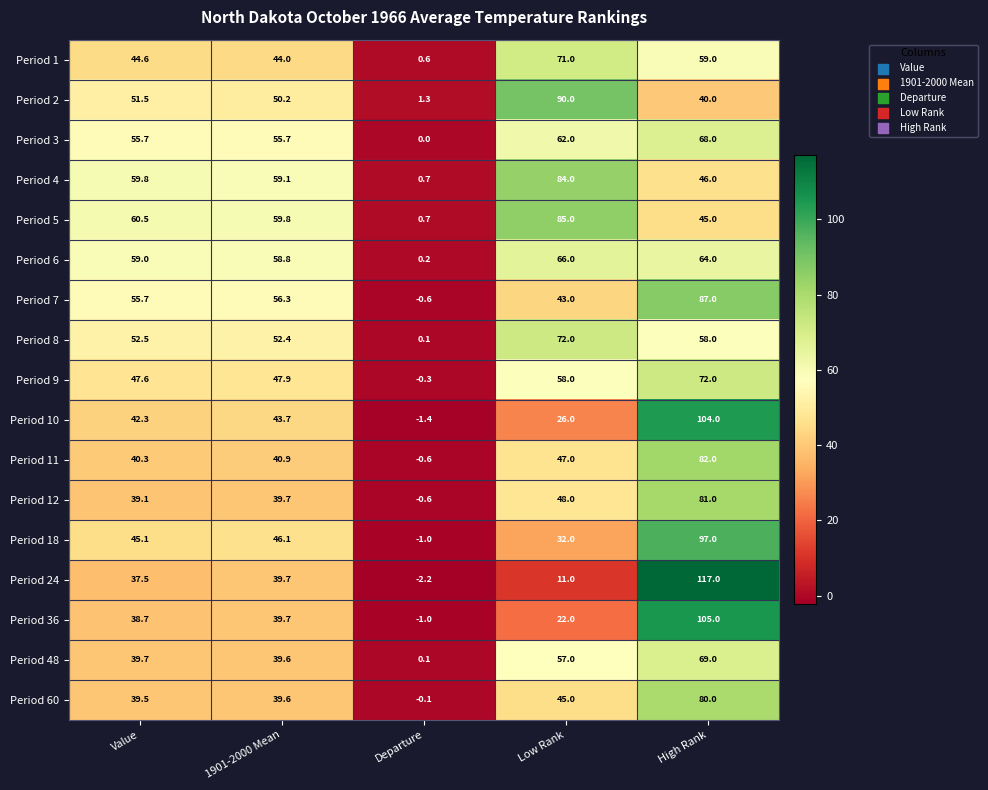

Rank the series at High Rank from highest to lowest value.

Period 24, Period 36, Period 10, Period 18, Period 7, Period 11, Period 12, Period 60, Period 9, Period 48, Period 3, Period 6, Period 1, Period 8, Period 4, Period 5, Period 2